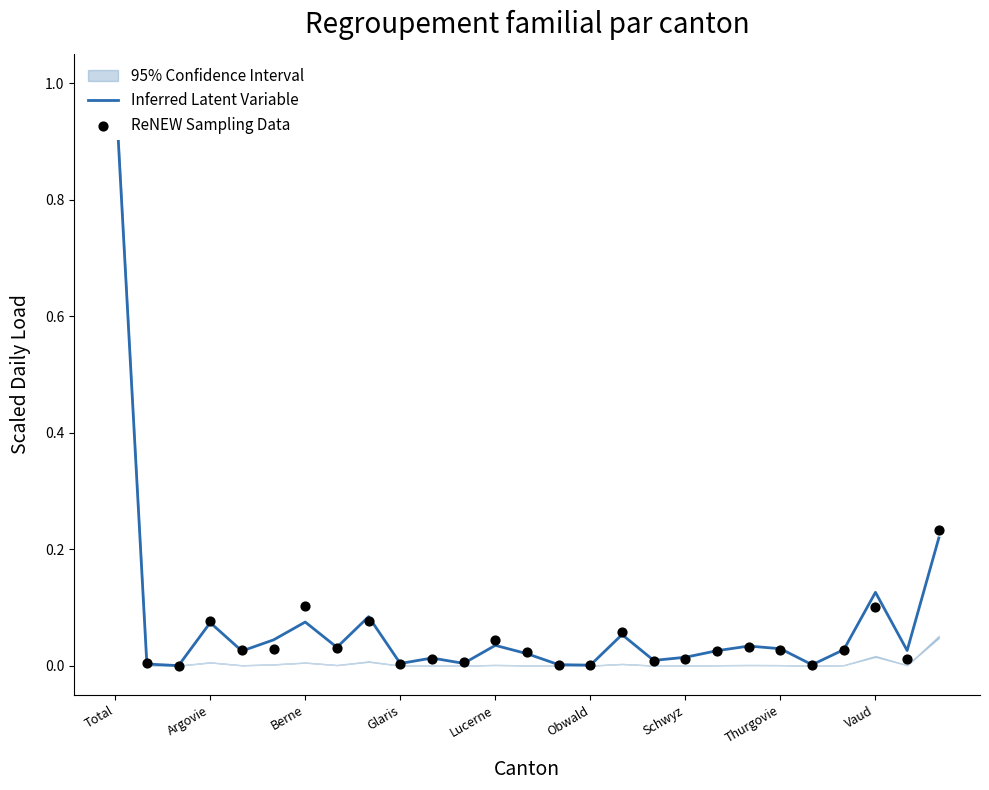

Which series has the largest total across all categories?

Inferred Latent Variable